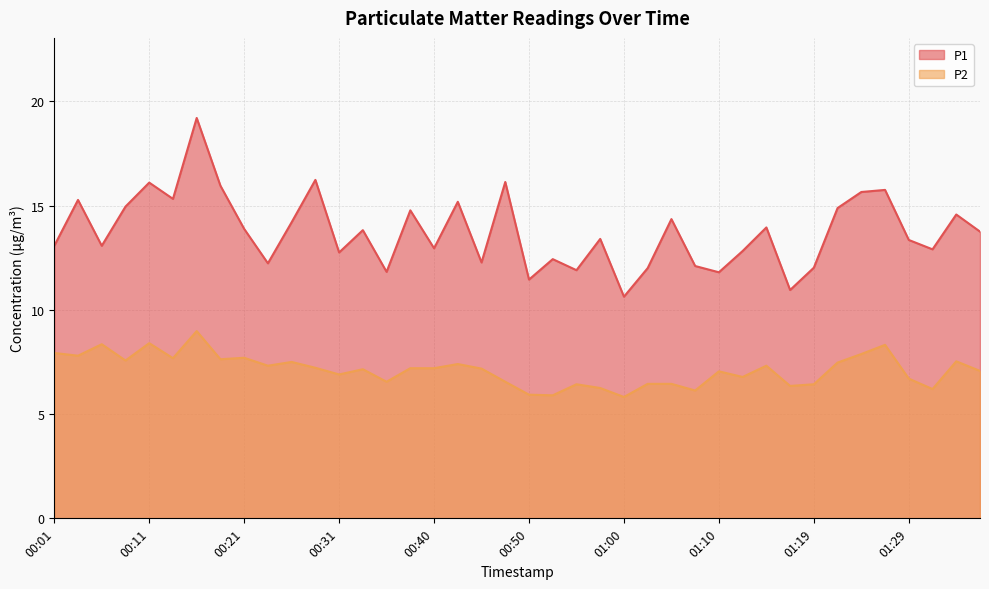

Reading left to right, transcribe all the data shown in this chart.

P1: 13.1	15.3	13.1	14.9	16.1	15.3	19.2	15.9	13.9	12.2	14.2	16.2	12.8	13.8	11.8	14.8	12.9	15.2	12.3	16.1	11.4	12.4	11.9	13.4	10.6	12.0	14.3	12.1	11.8	12.8	13.9	10.9	12.0	14.9	15.7	15.8	13.3	12.9	14.6	13.8
P2: 7.9	7.8	8.3	7.6	8.4	7.7	9.0	7.6	7.7	7.3	7.5	7.2	6.9	7.2	6.5	7.2	7.2	7.4	7.2	6.5	5.9	5.9	6.4	6.2	5.8	6.5	6.5	6.1	7.0	6.8	7.3	6.3	6.4	7.5	7.9	8.3	6.7	6.2	7.5	7.1